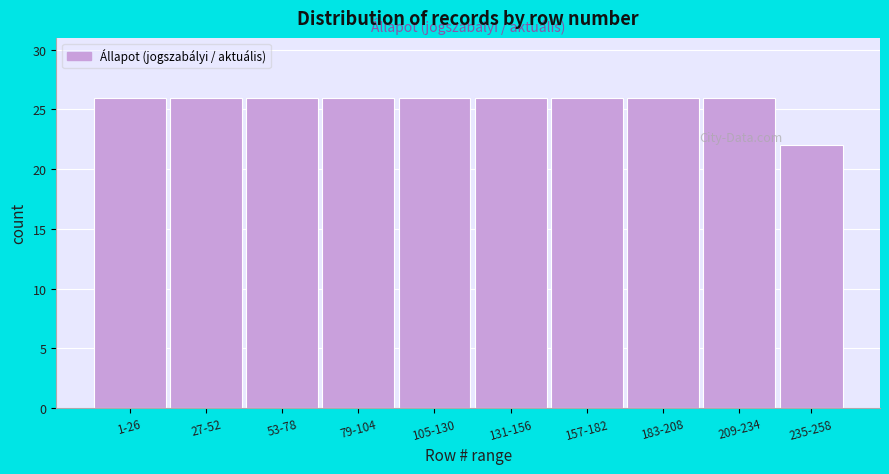

Reading left to right, extract all data points from this chart.

1-26=26	27-52=26	53-78=26	79-104=26	105-130=26	131-156=26	157-182=26	183-208=26	209-234=26	235-258=22